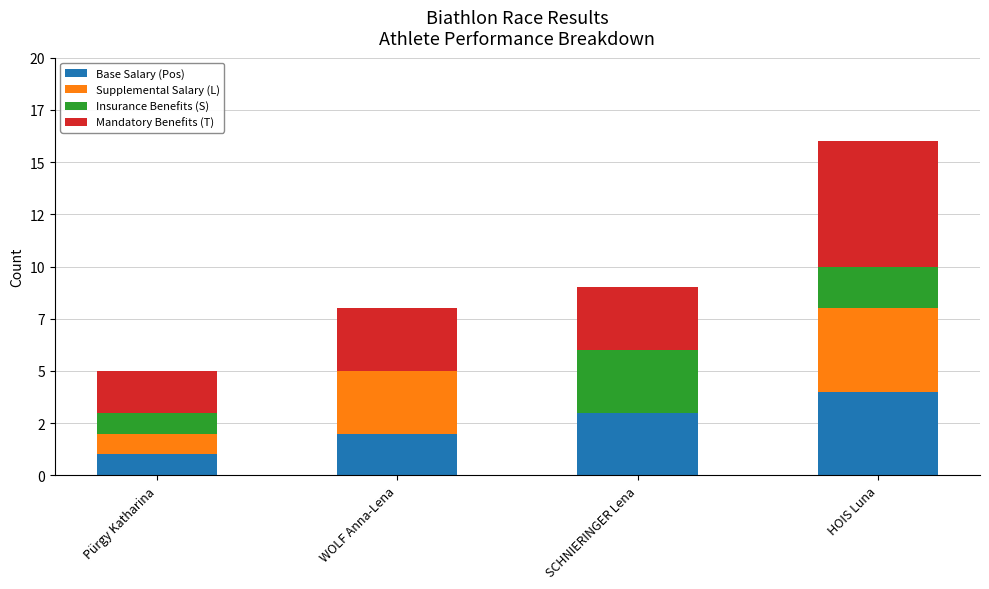

What position from the left is Pürgy Katharina?

1